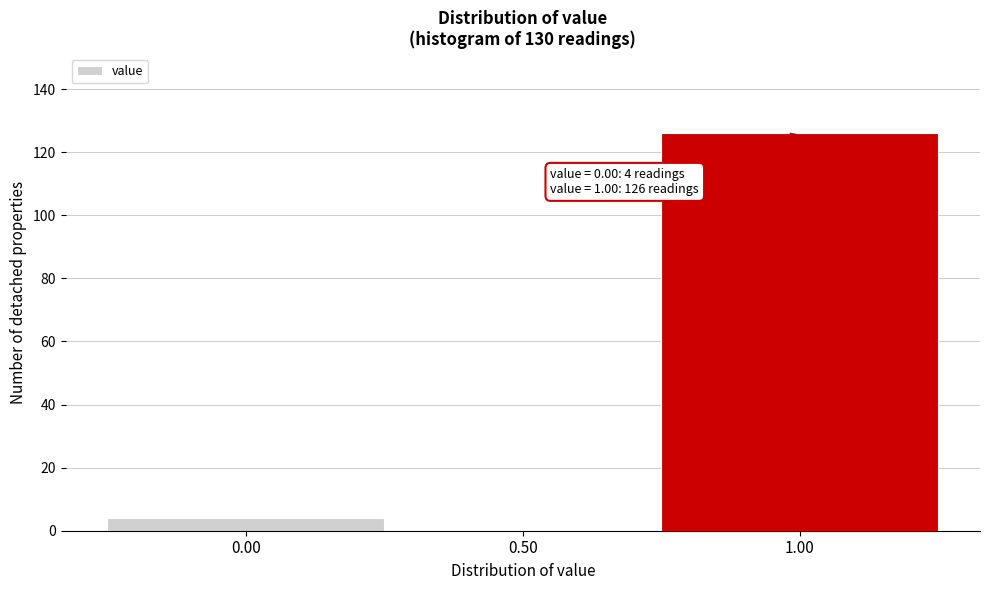

Over which range of the x-axis is the bar tallest?

0.75 to 1.25